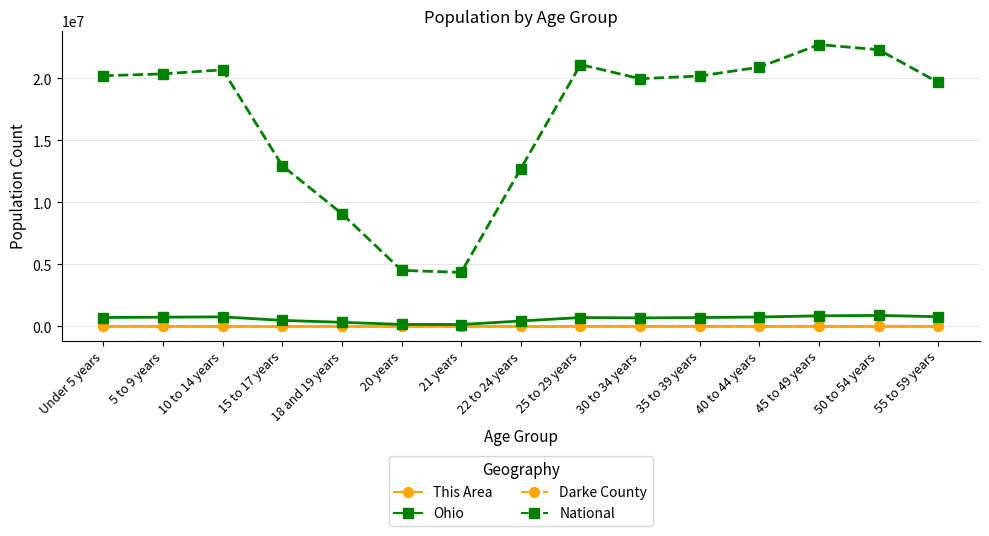

How many lines are shown in the chart?

4